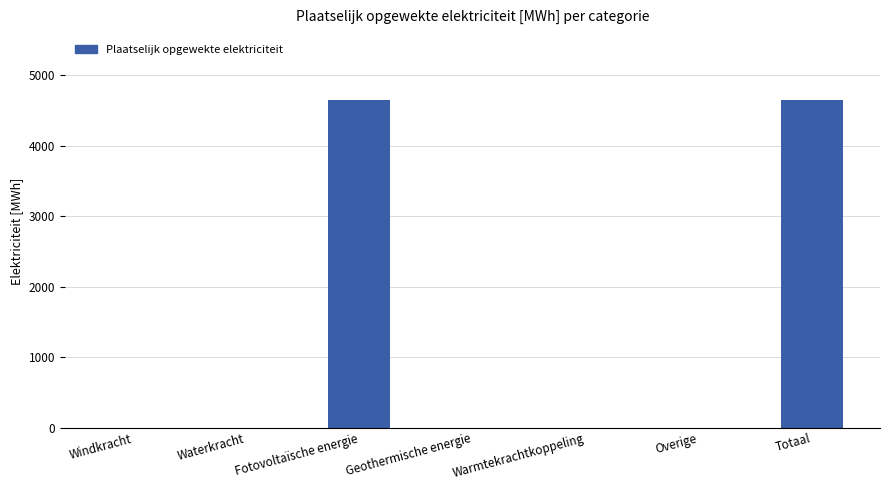

What is the maximum value shown in the chart?

4643.3